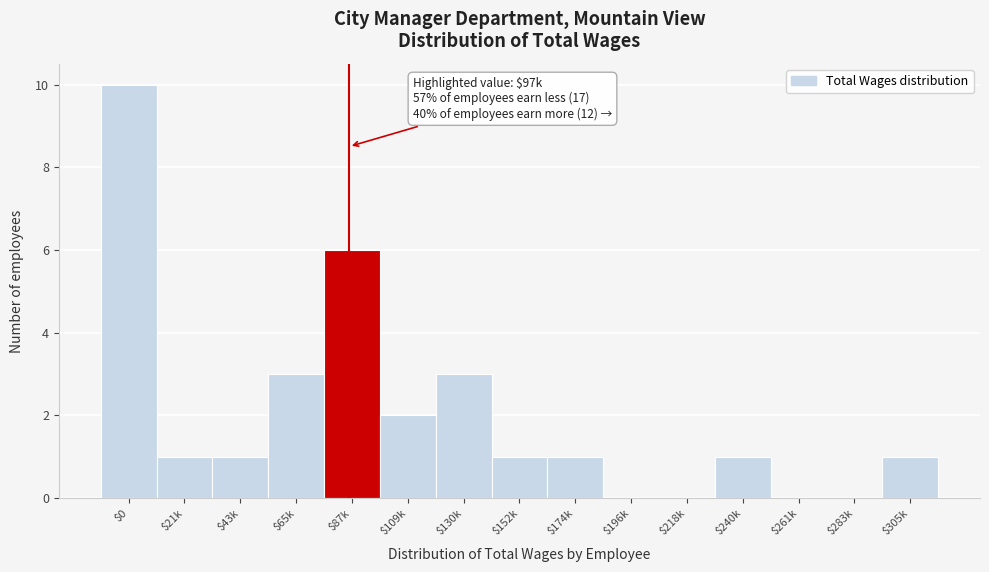

The value at $65k is 1. True or false?

False